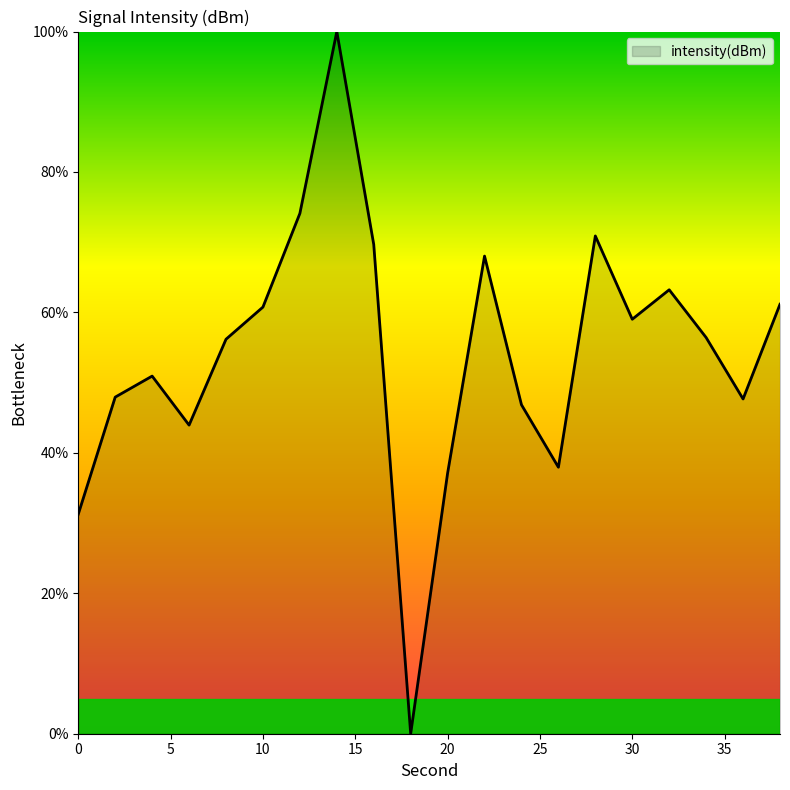

Does the chart display data point markers on the line(s)?

No